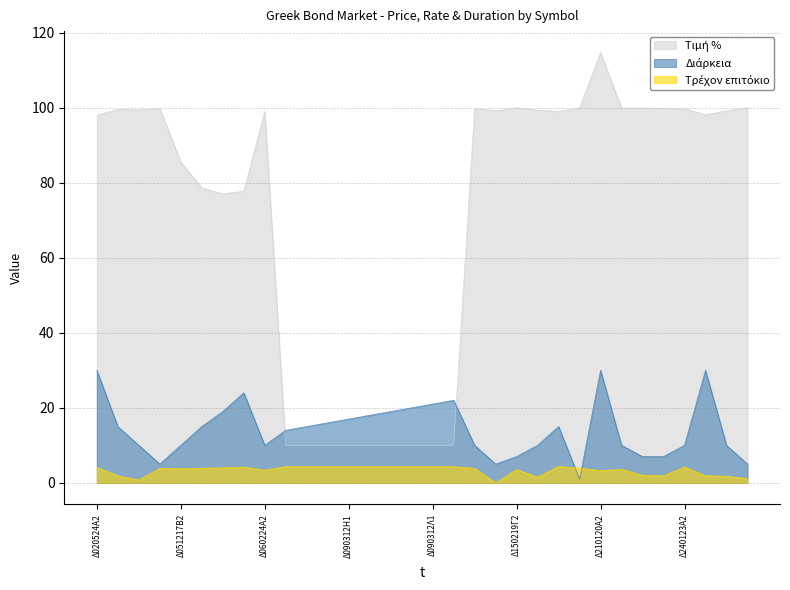

True or false: Τρέχον επιτόκιο has more than 2 interior local peaks.

True